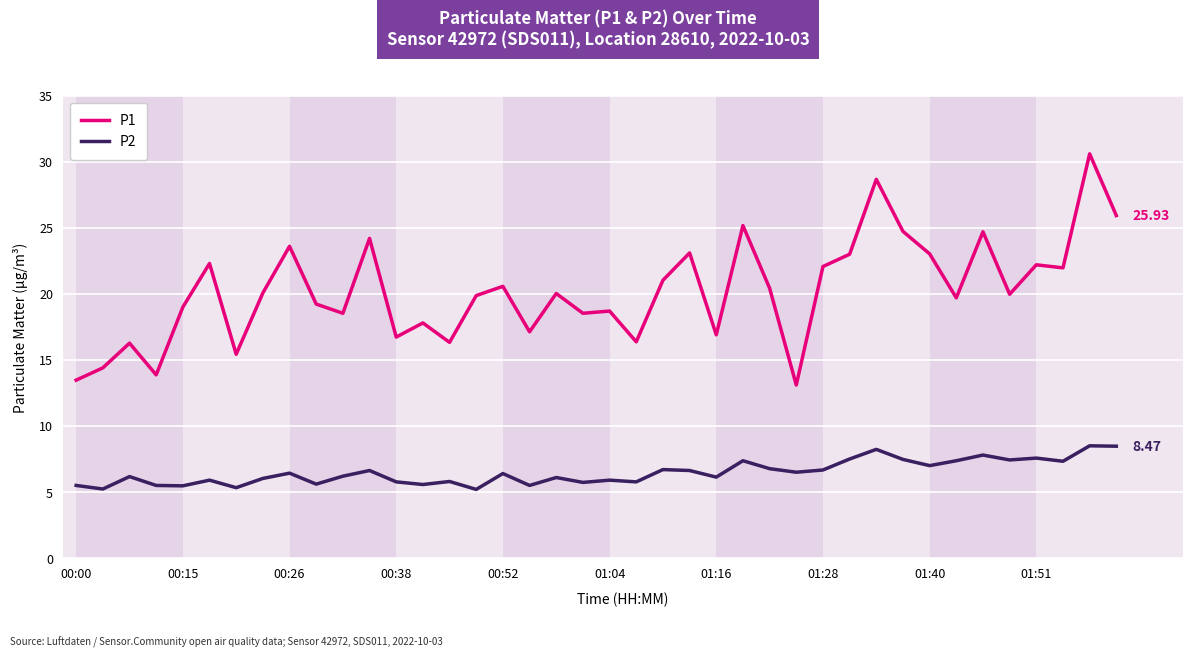

What is the difference between the maximum and minimum values in the P1 series?

17.5